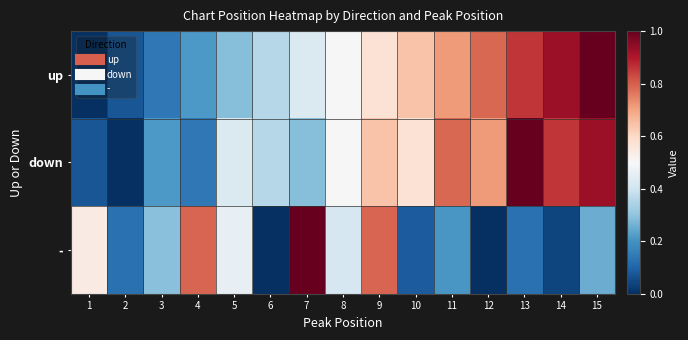

Reading right to left, extract all data points from this chart.

up: 15=1.0	14=0.9	13=0.9	12=0.8	11=0.7	10=0.6	9=0.6	8=0.5	7=0.4	6=0.4	5=0.3	4=0.2	3=0.1	2=0.1	1=0.0
down: 15=0.9	14=0.9	13=1.0	12=0.7	11=0.8	10=0.6	9=0.6	8=0.5	7=0.3	6=0.4	5=0.4	4=0.1	3=0.2	2=0.0	1=0.1
-: 15=0.2	14=0.0	13=0.1	12=0.0	11=0.2	10=0.1	9=0.8	8=0.4	7=1.0	6=0.0	5=0.5	4=0.8	3=0.3	2=0.1	1=0.5